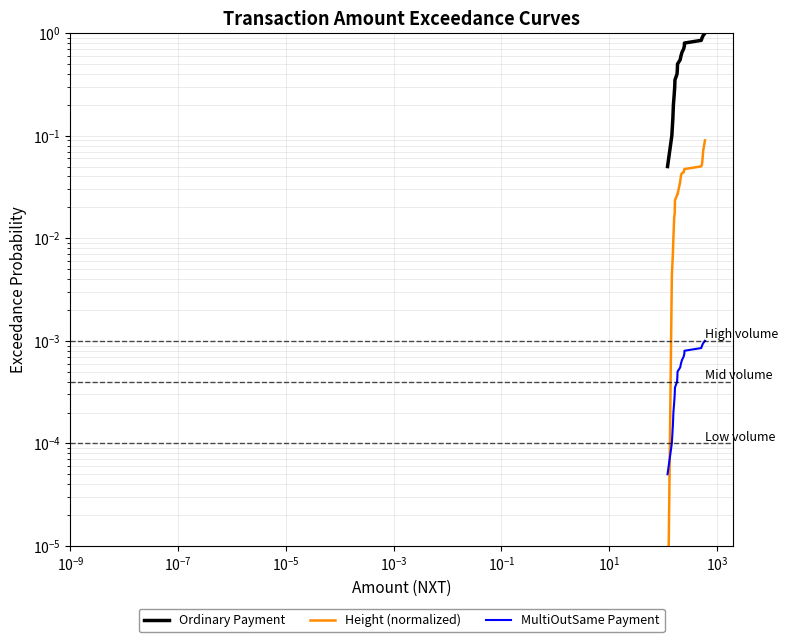

List the series in order of their peak value, lowest first.

MultiOutSame Payment, Height (normalized), Ordinary Payment